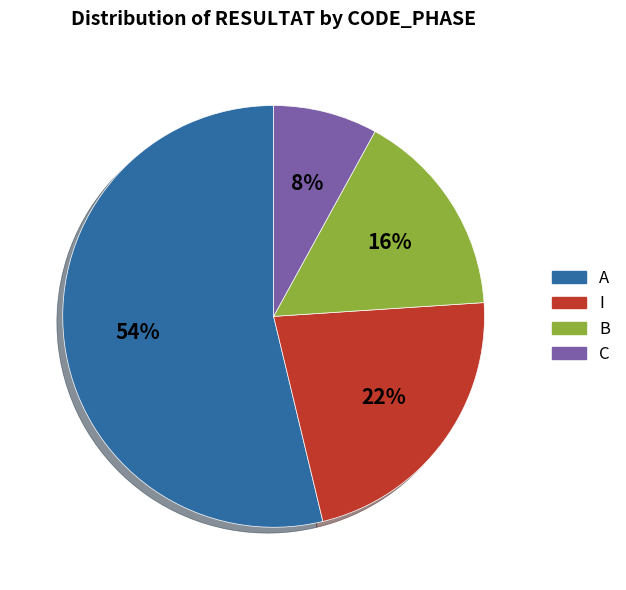

Between A and B, which is larger?

A